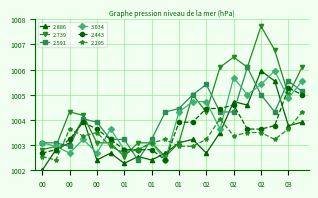

Which series has the largest range (max minus min)?

2.739